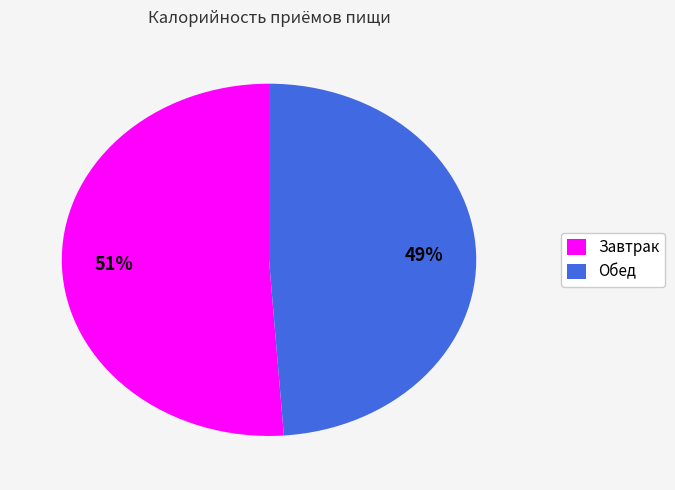

True or false: Обед accounts for 59% of the total.

False